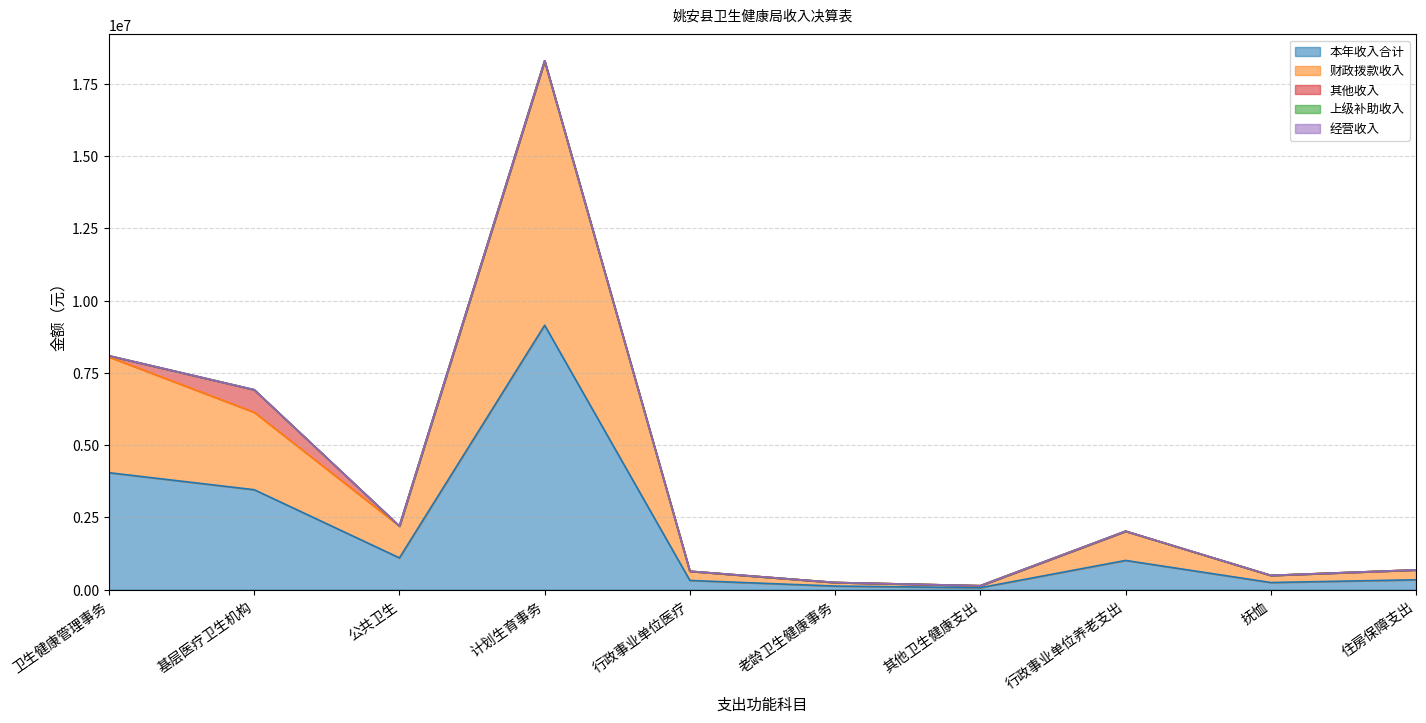

Which has a higher value, 公共卫生 or 行政事业单位养老支出?

公共卫生